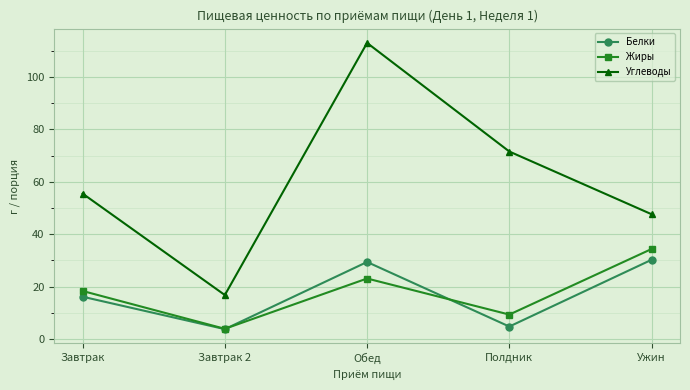

Which series has the largest total across all categories?

Углеводы